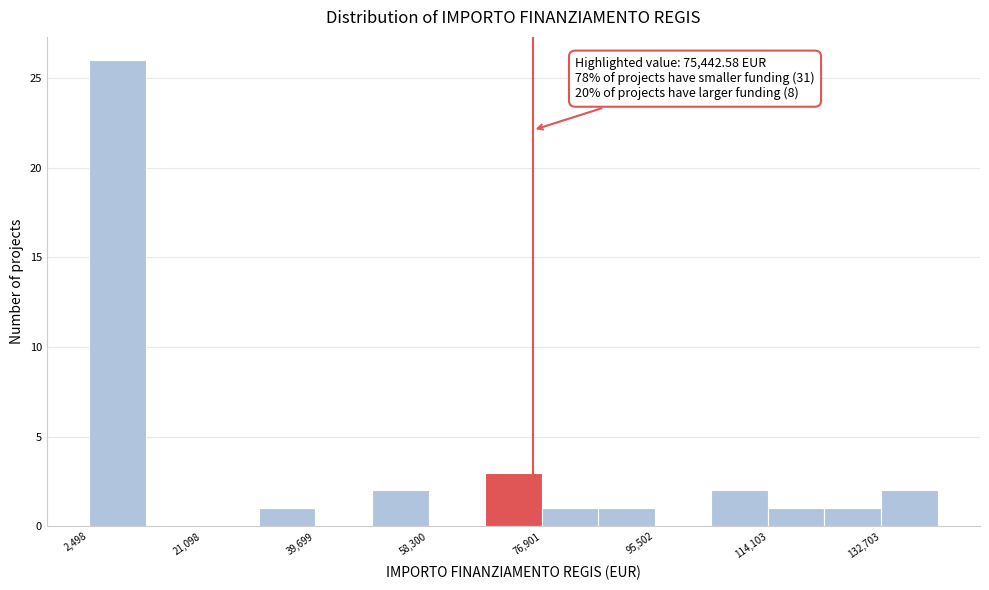

Over which range of the x-axis is the bar tallest?

2000 to 12000